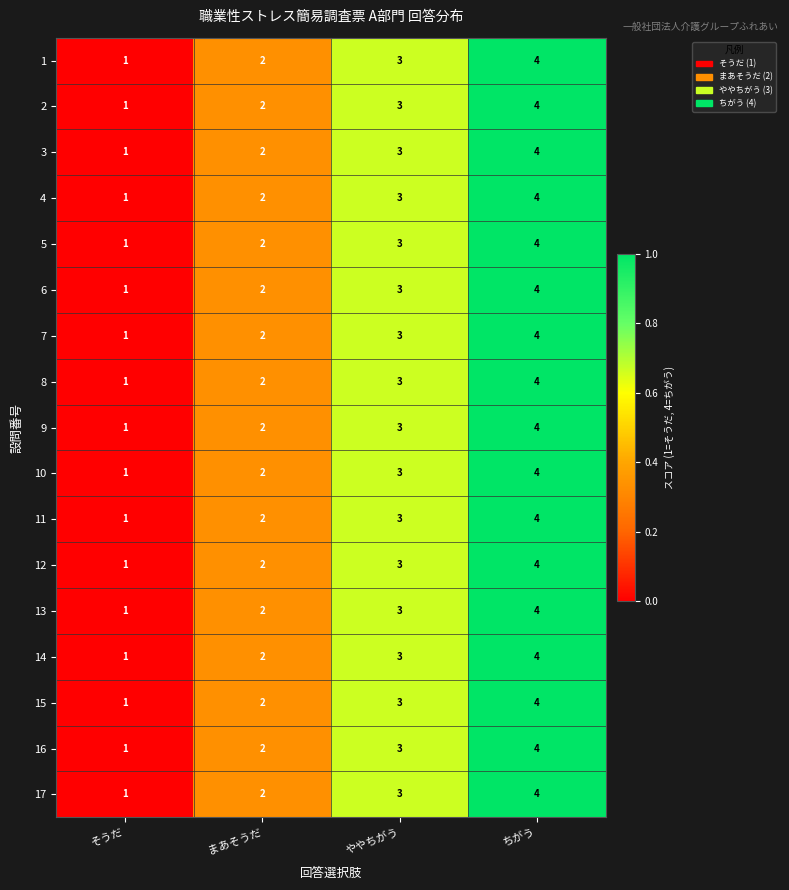

What is the sum of the 8 values at ちがう and そうだ?

5